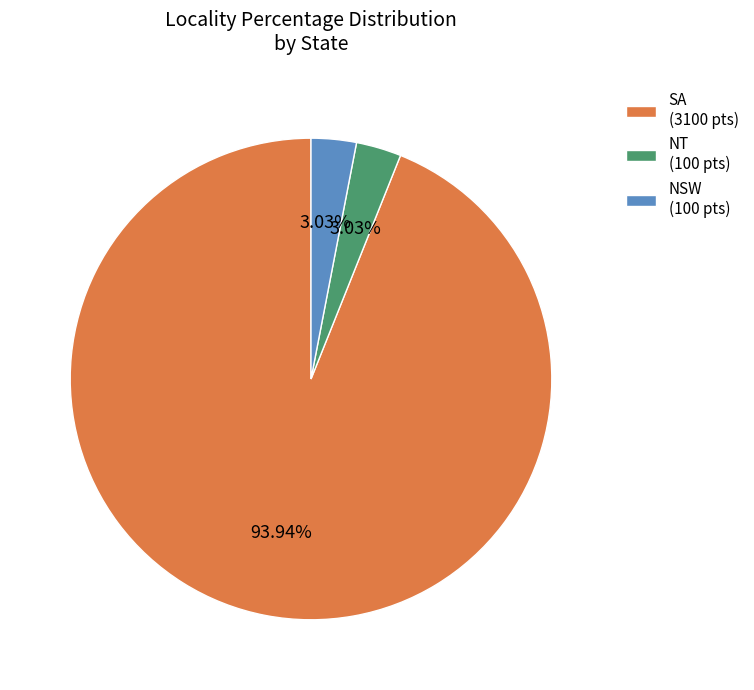

To the nearest percent, what is the average slice percentage?

33%